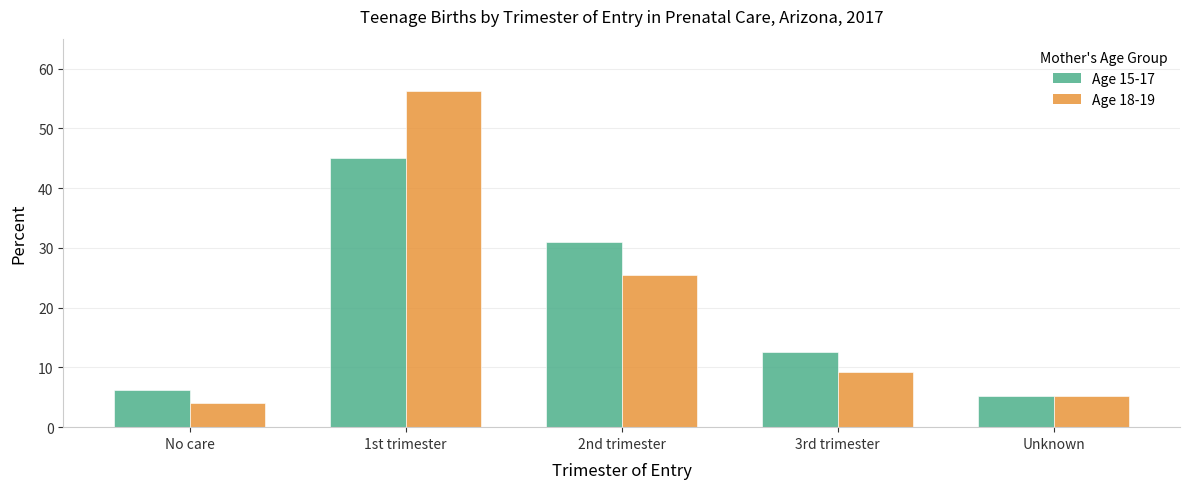

What is the smallest value displayed?

4.0